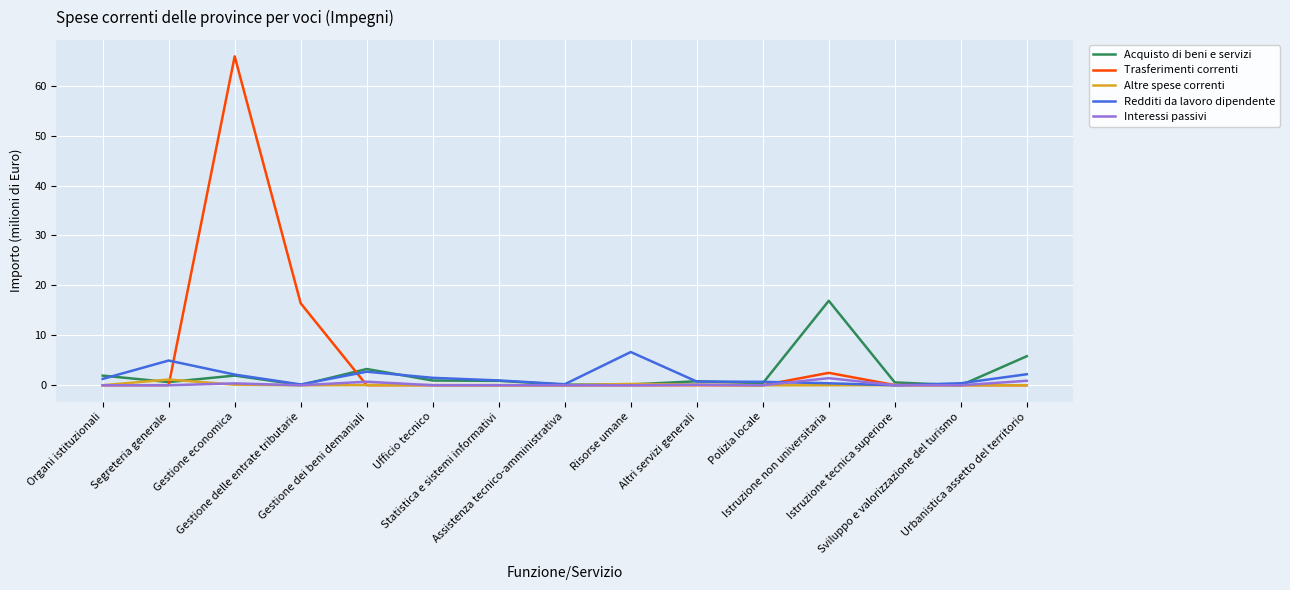

Which series has the widest spread of values?

Trasferimenti correnti